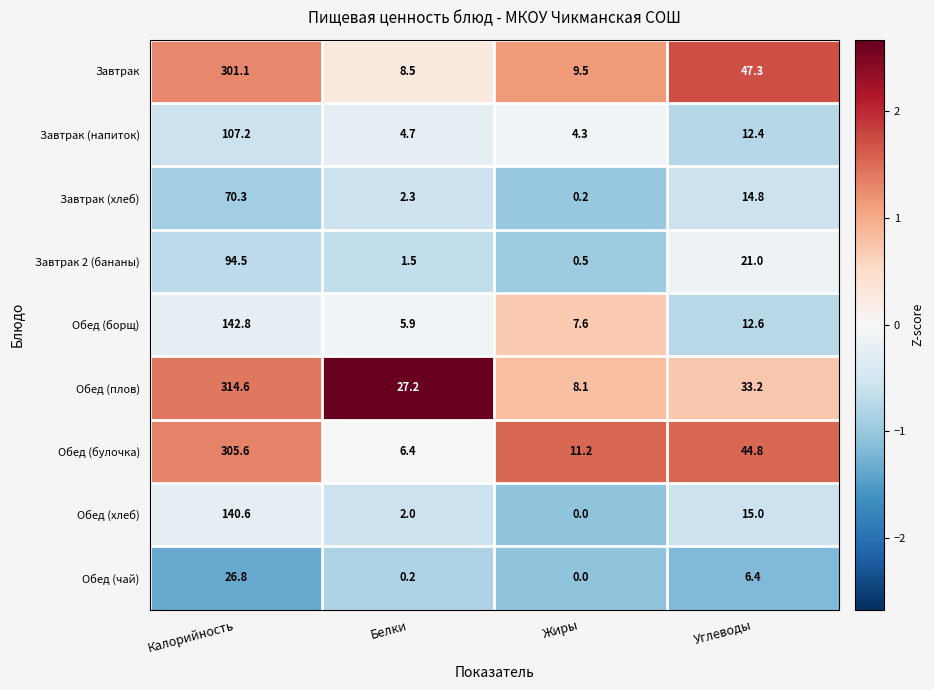

Which series changed the most between Калорийность and Жиры?

Обед (плов)